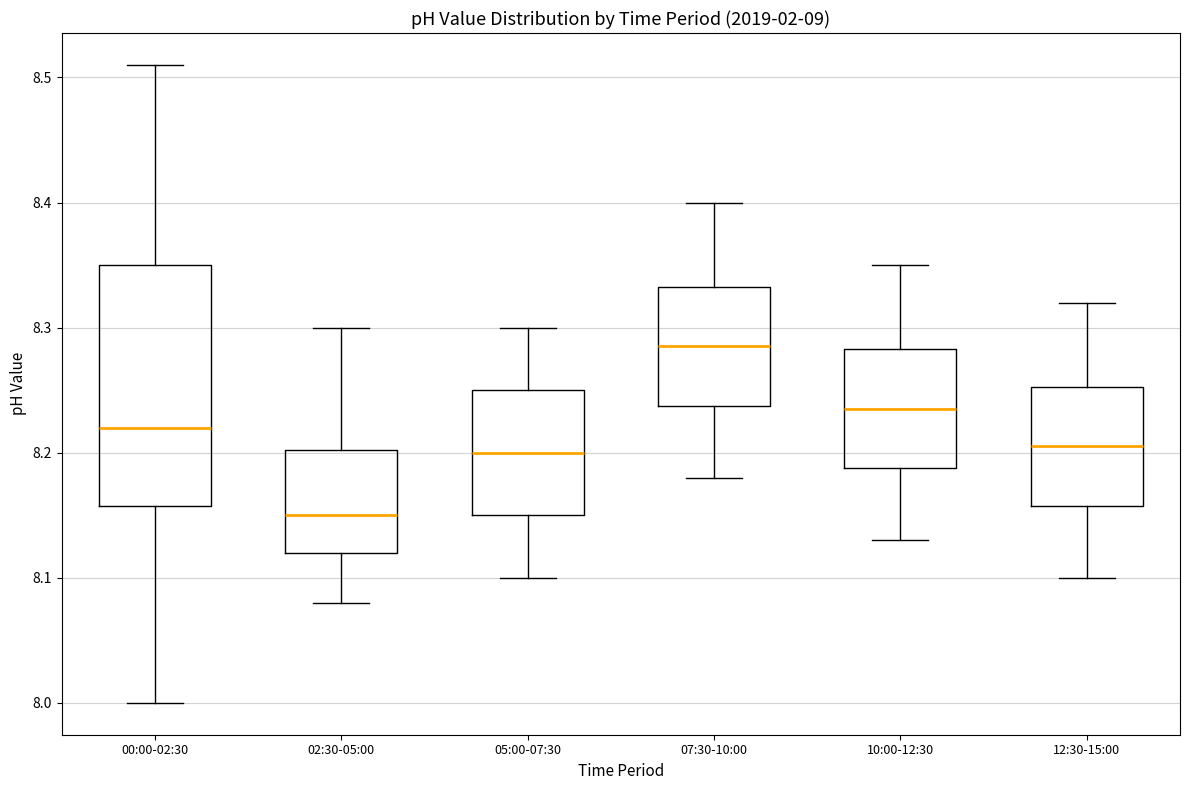

Which box's median line is the lowest?

02:30-05:00